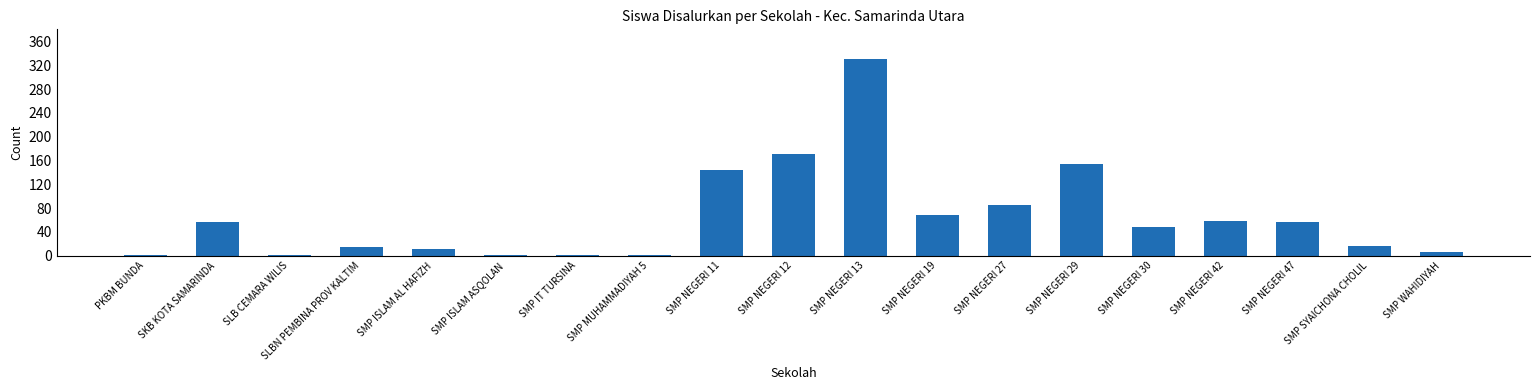

What is the change in value from SLBN PEMBINA PROV KALTIM to SMP NEGERI 42?

+43